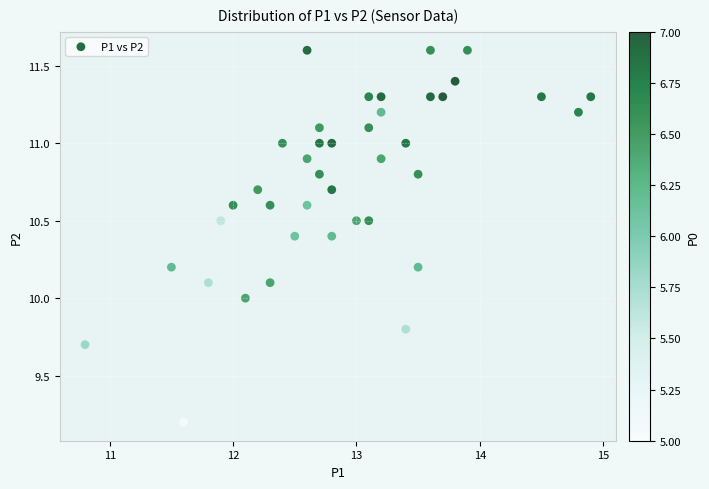

What is the range of X values (max minus min)?

4.1